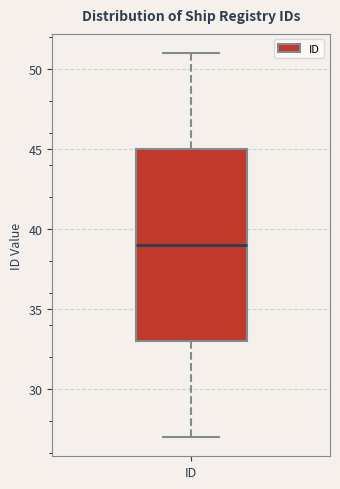

Where is the upper edge of the box for ID on the y-axis? The values are not printed on the chart, so give them approximately, as read against the axis.

45